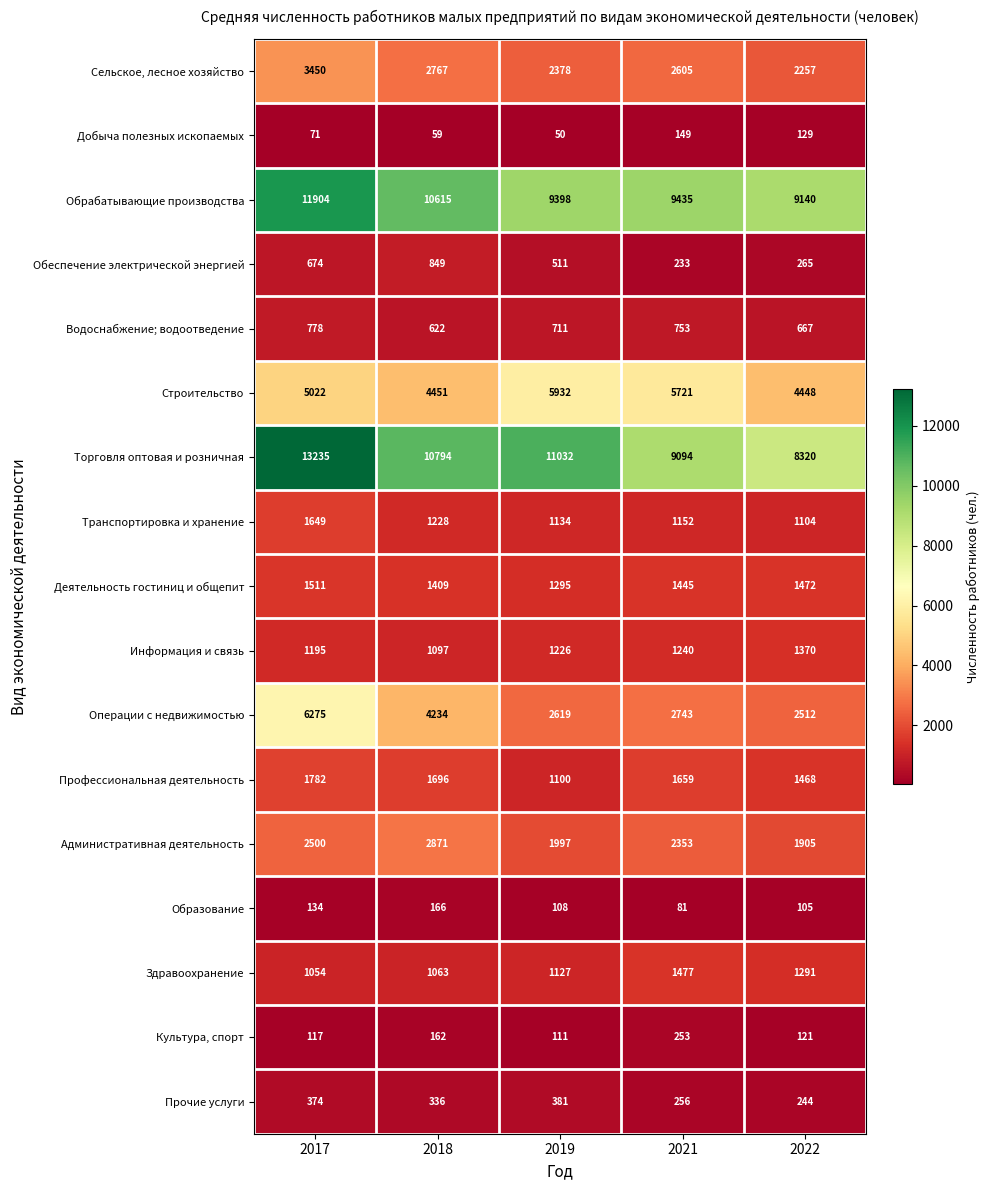

What is the maximum value shown in the chart?

13235